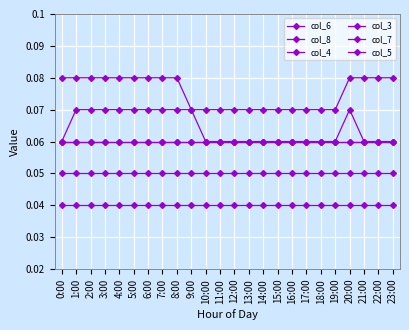

True or false: col_5 and col_7 cross at least once.

False